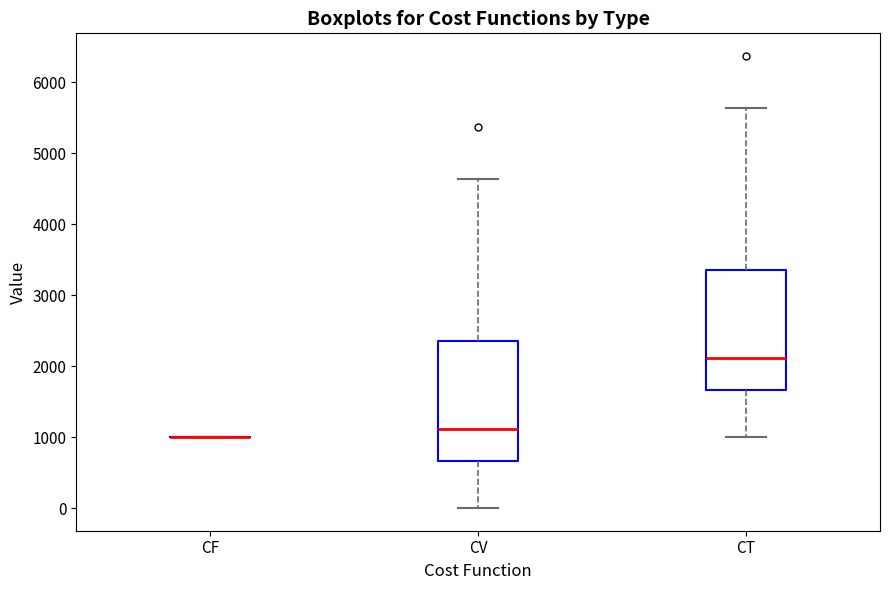

Where does the median line of the box for CT sit on the y-axis? The values are not printed on the chart, so give them approximately, as read against the axis.

2100